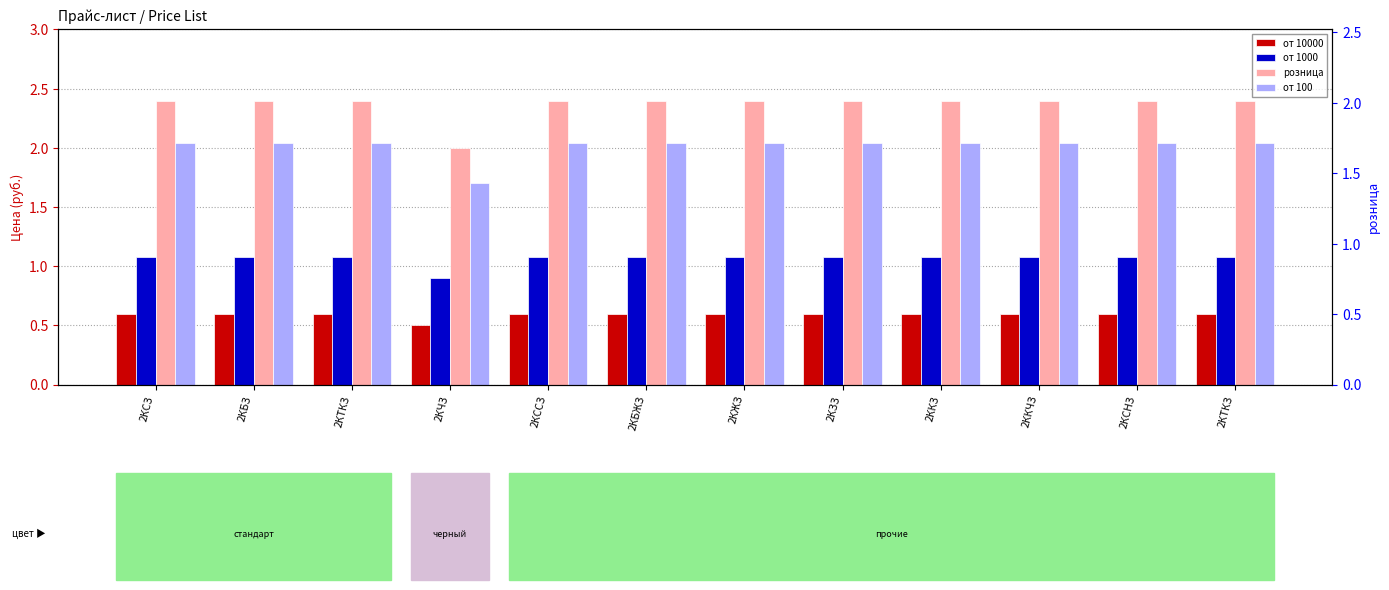

How many bars are there in total?

48